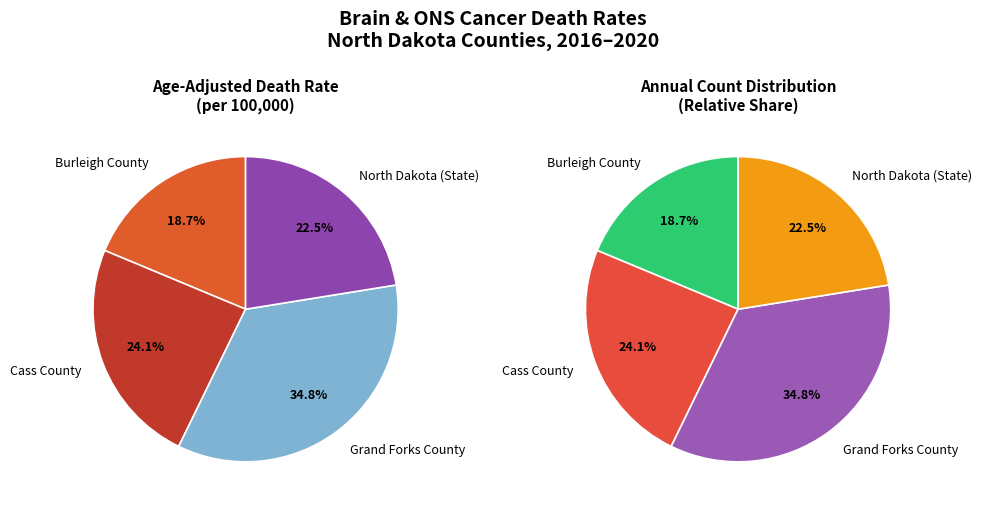

Is the sum of Cass County and Burleigh County greater than half?

No